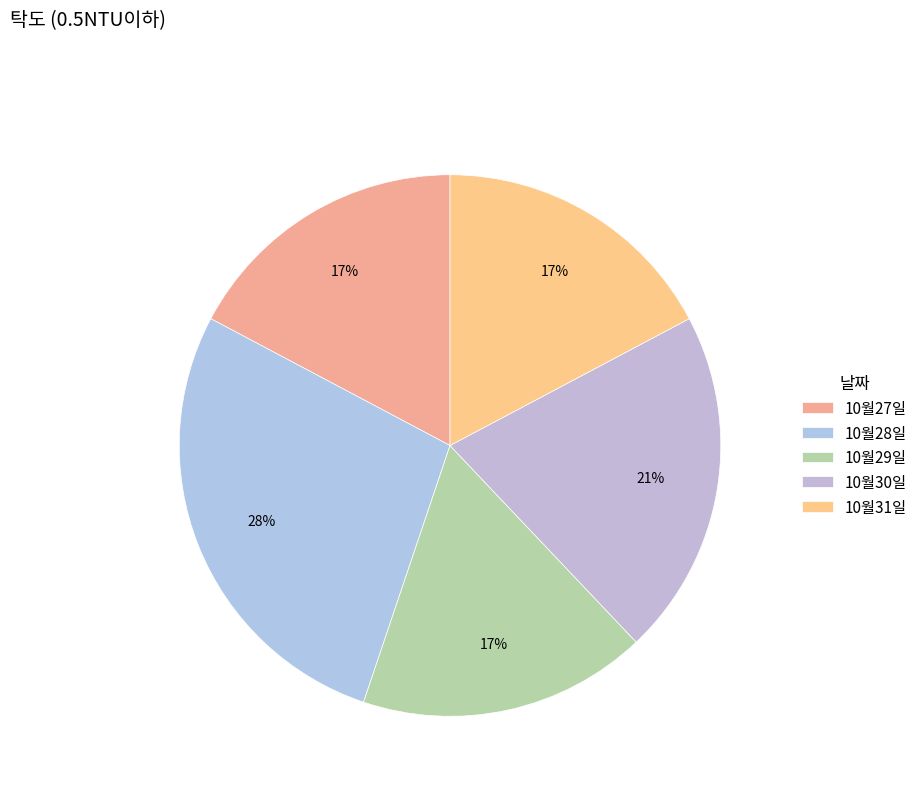

How many segments does this pie chart have?

5